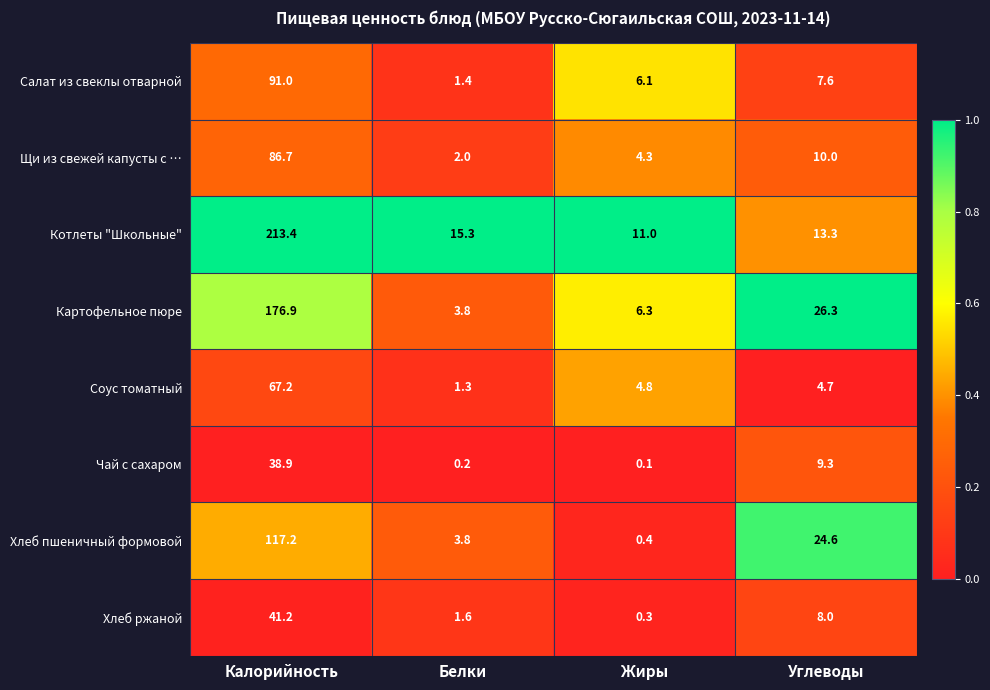

What is the difference between the second highest and minimum values in the Чай с сахаром series?

9.2